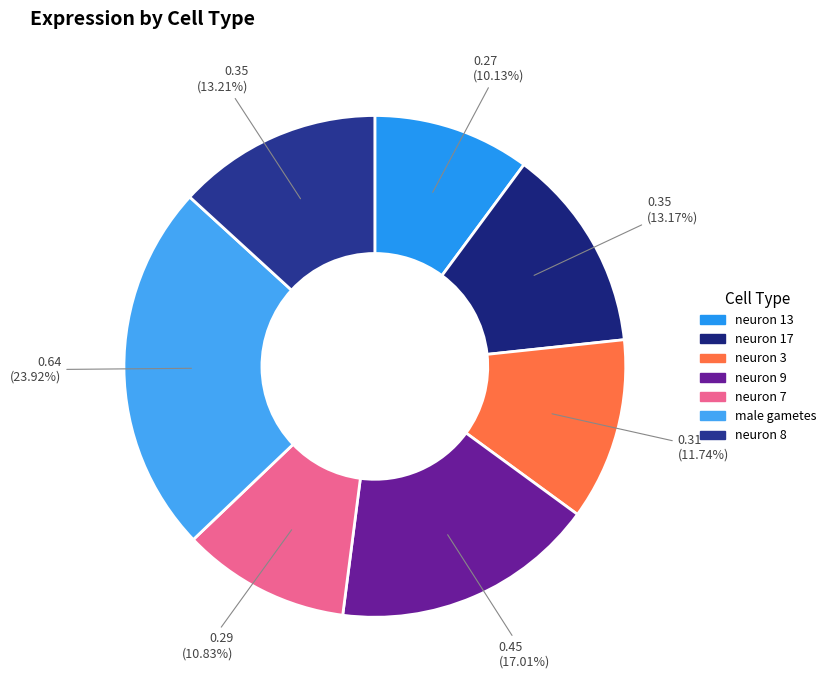

Rank the categories by value from lowest to highest.

neuron 13, neuron 7, neuron 3, neuron 17, neuron 8, neuron 9, male gametes